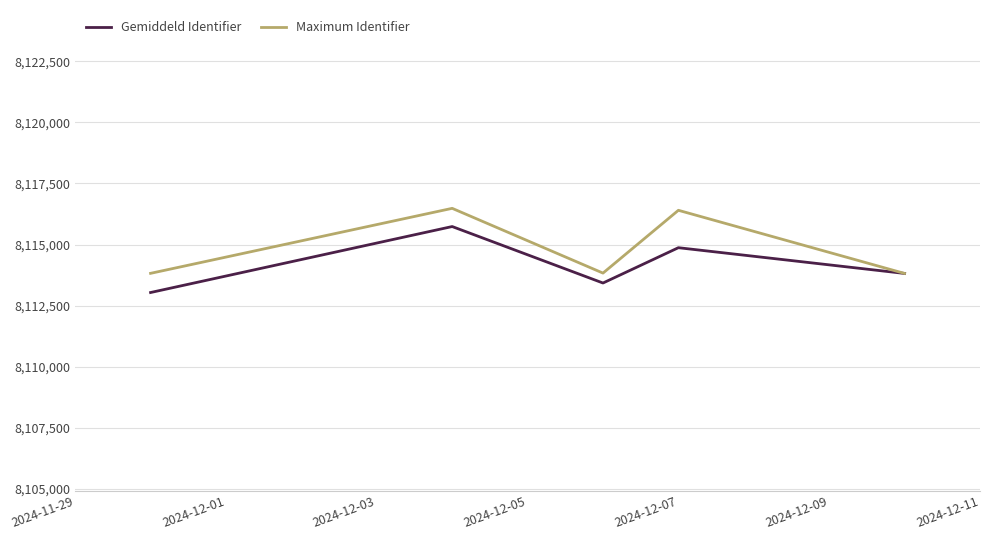

What is the lowest value of the Maximum Identifier series?

8113817.0